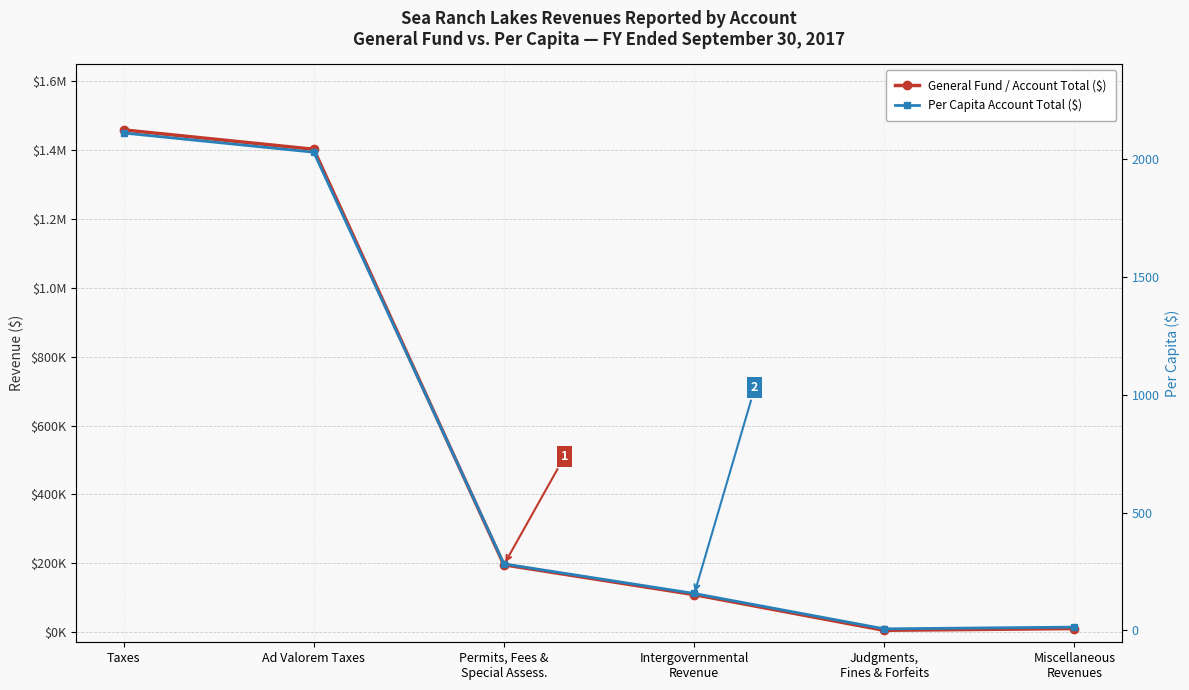

Reading left to right, extract all data points from this chart.

General Fund / Account Total ($): Taxes=1459165.0	Ad Valorem Taxes=1402826.0	Permits, Fees &
Special Assess.=195263.0	Intergovernmental
Revenue=108583.0	Judgments,
Fines & Forfeits=4772.0	Miscellaneous
Revenues=9891.0
Per Capita Account Total ($): Taxes=2108.6	Ad Valorem Taxes=2027.2	Permits, Fees &
Special Assess.=282.2	Intergovernmental
Revenue=156.9	Judgments,
Fines & Forfeits=6.9	Miscellaneous
Revenues=14.3